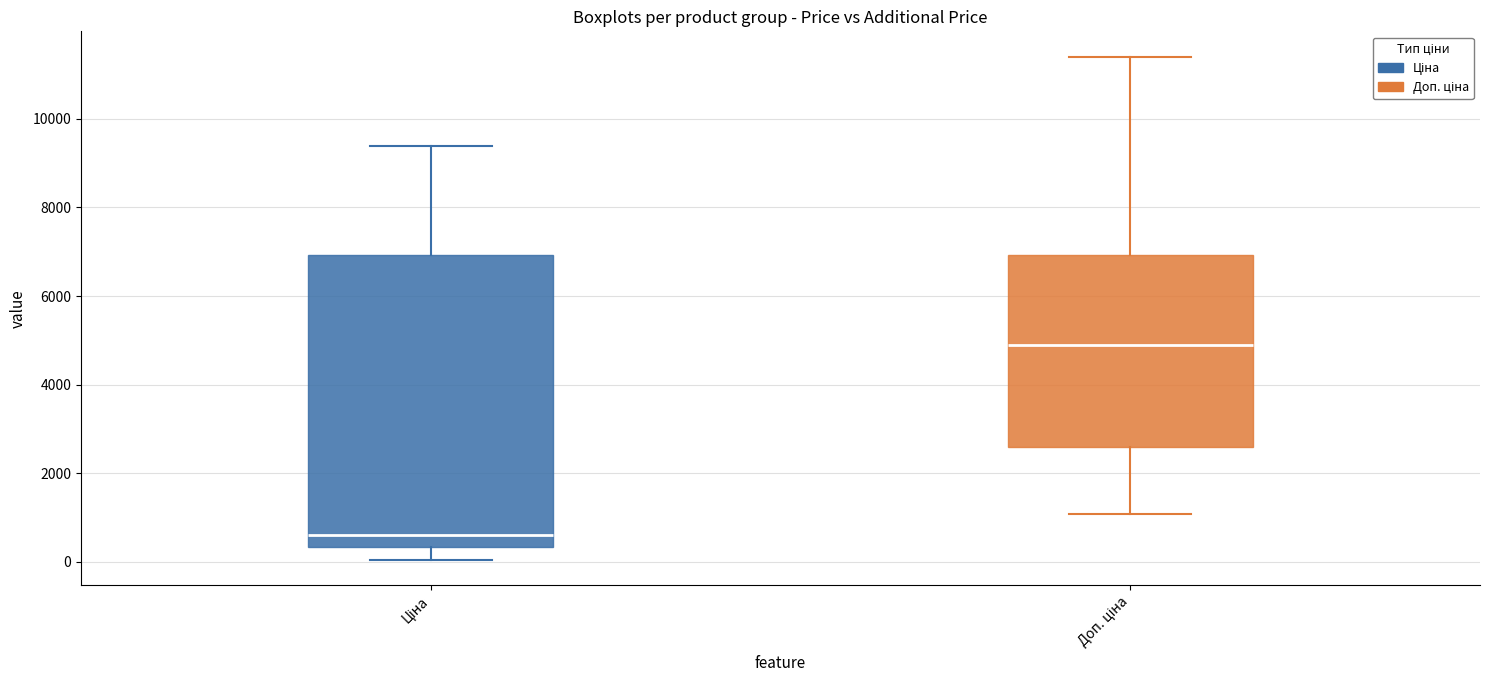

Where does the upper whisker of the box for Ціна end on the y-axis? The values are not printed on the chart, so give them approximately, as read against the axis.

9400